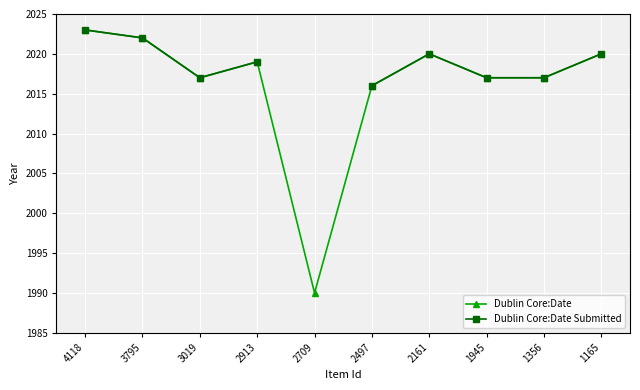

True or false: Dublin Core:Date Submitted has more than 0 interior local peaks.

True